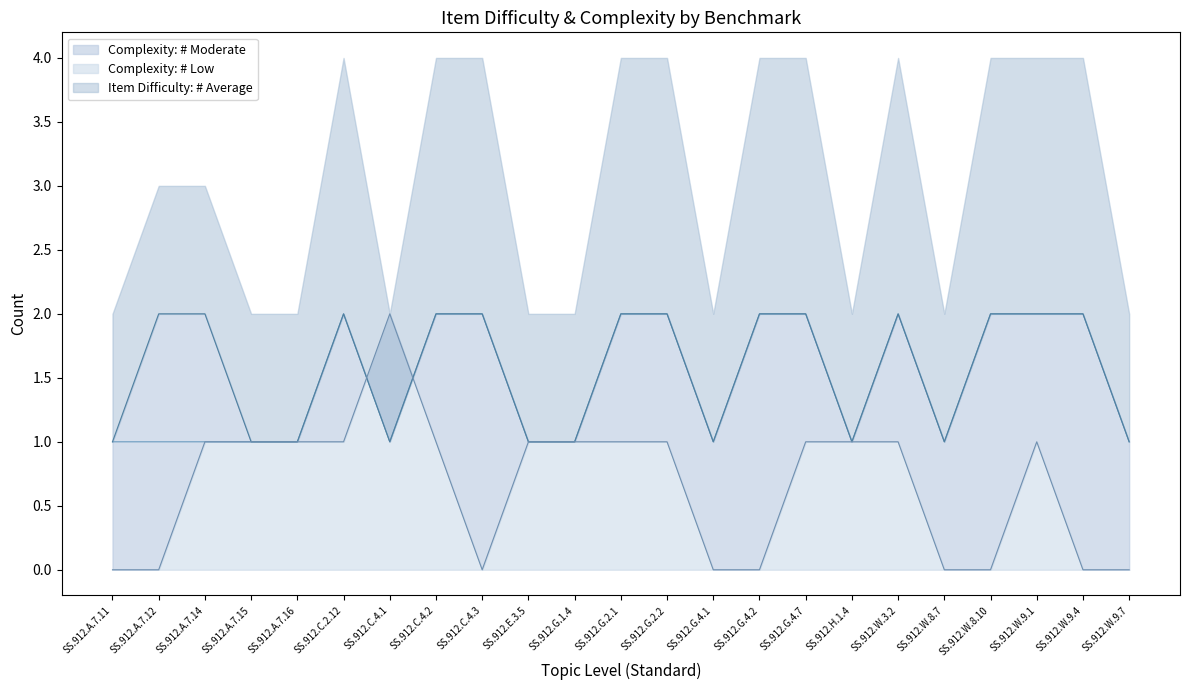

In Complexity: # Low, how many points are lower than both neighbors (excluding endpoints)?

1